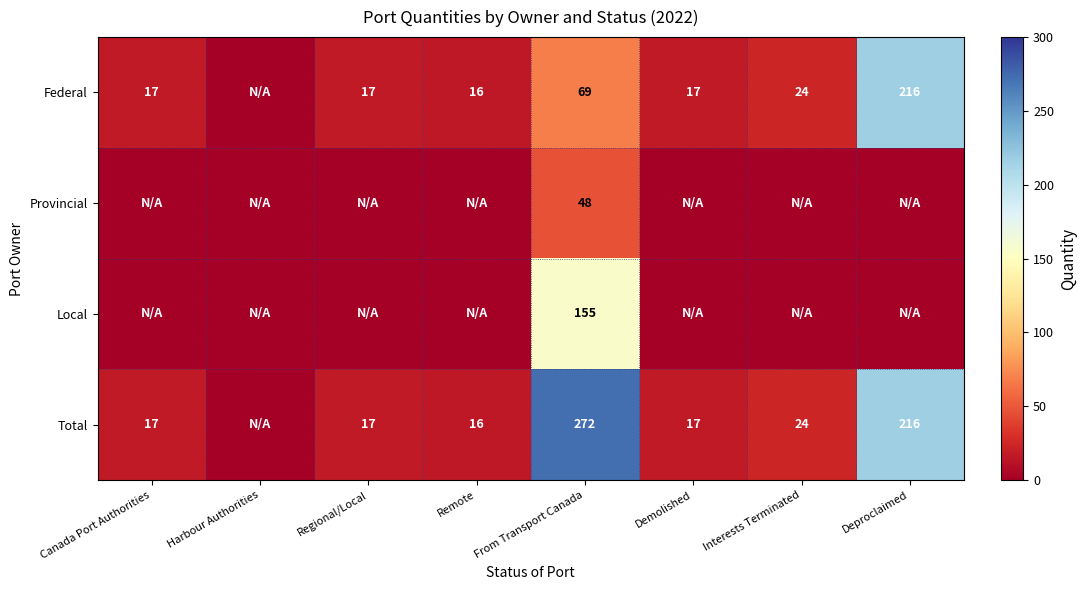

Which has a higher value, Remote or Demolished?

Demolished